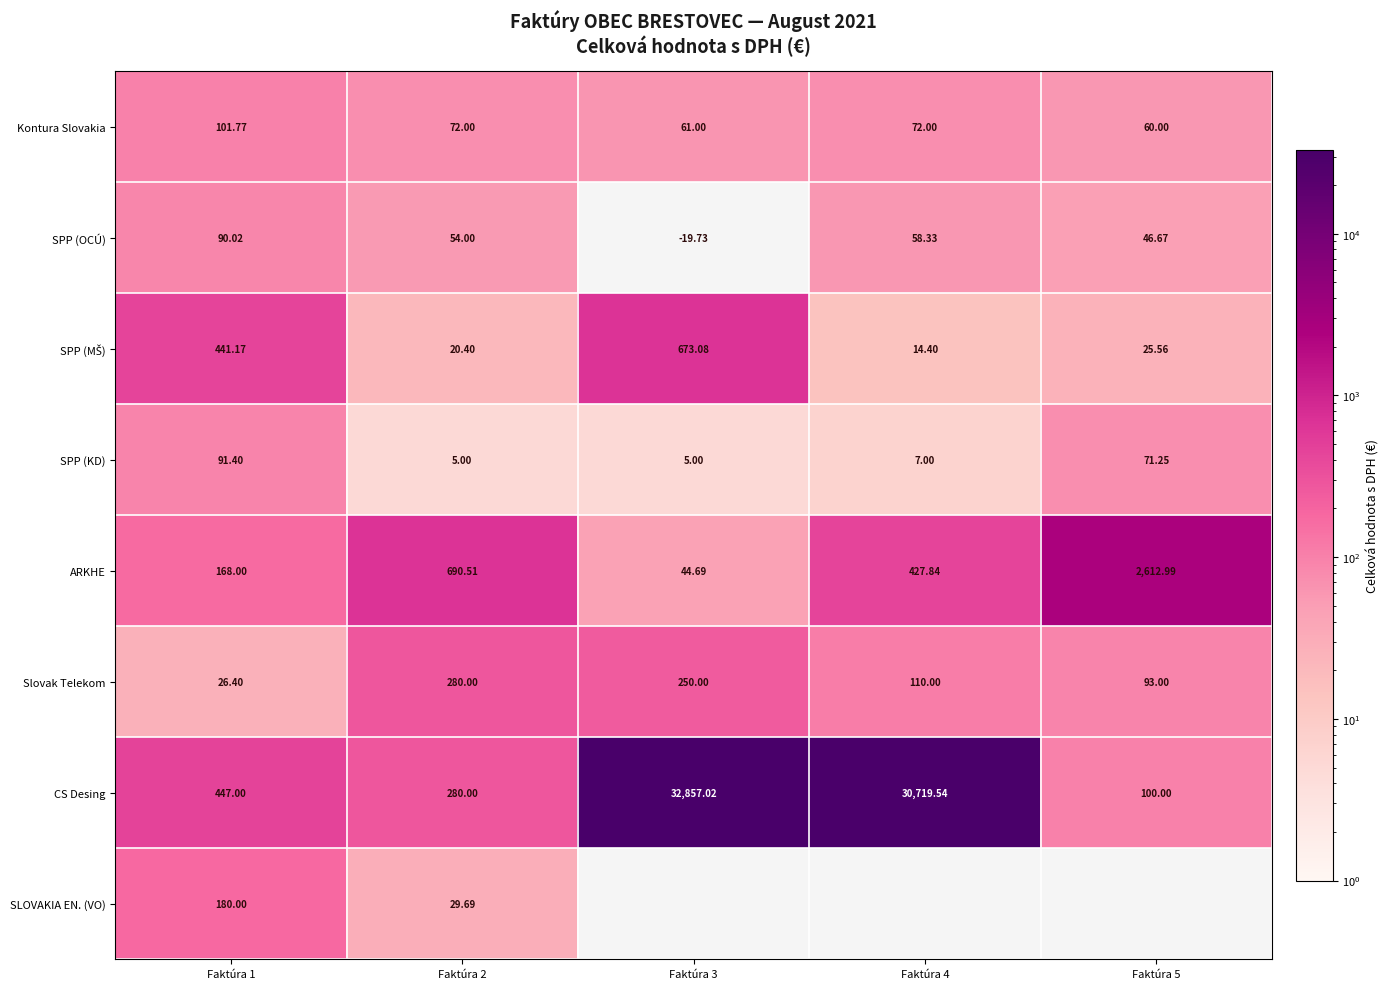

Which category has the highest value in the SPP (OCÚ) series?

Faktúra 1